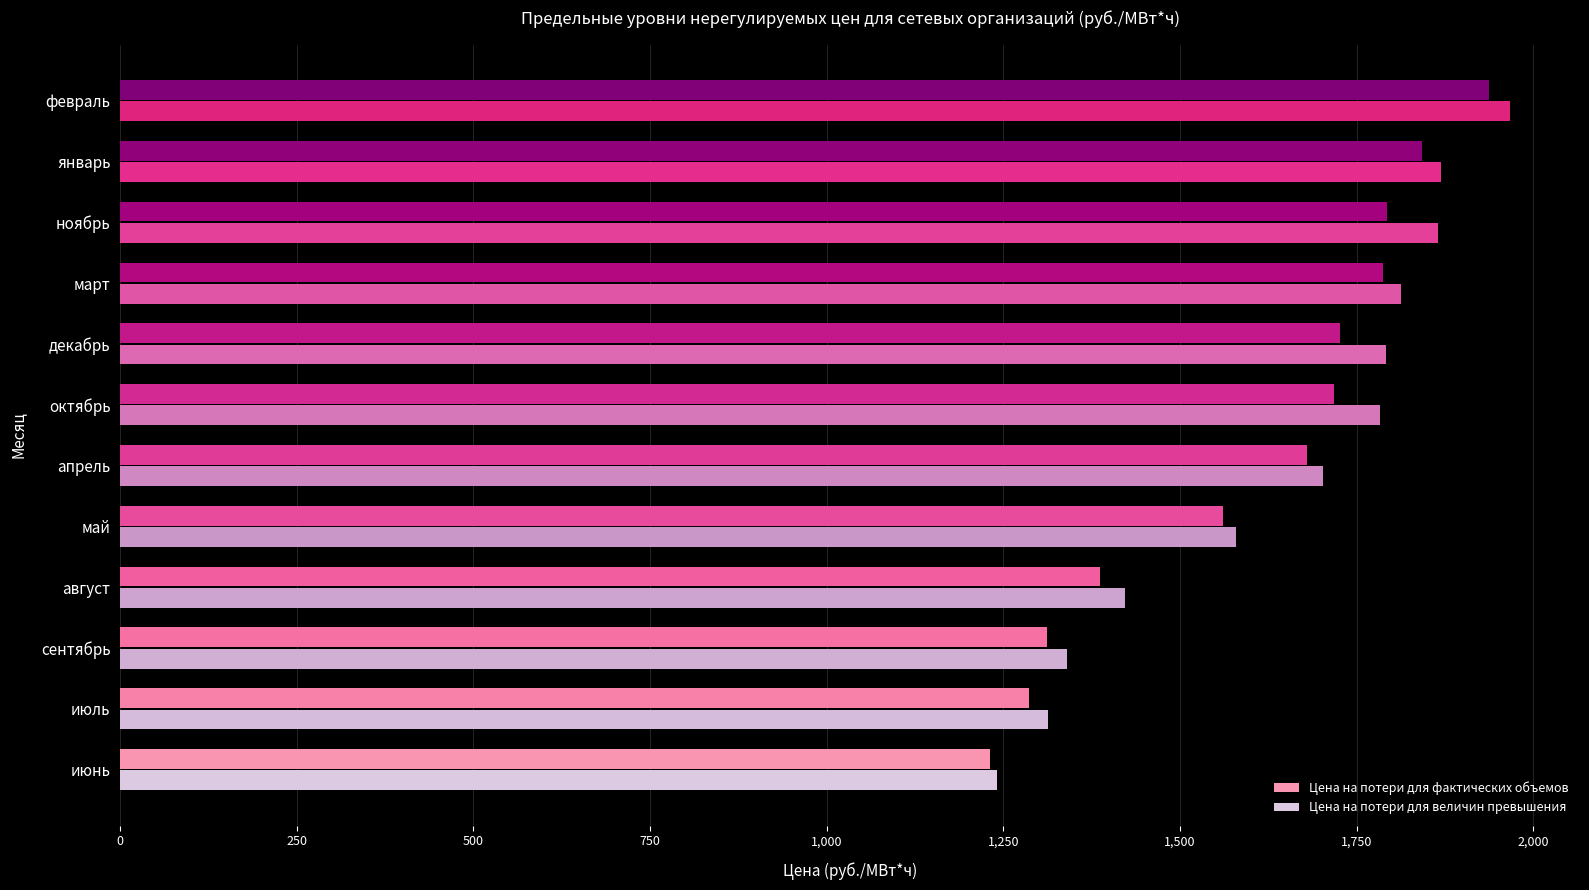

Between апрель and март, which series saw the biggest shift?

Цена на потери для величин превышения